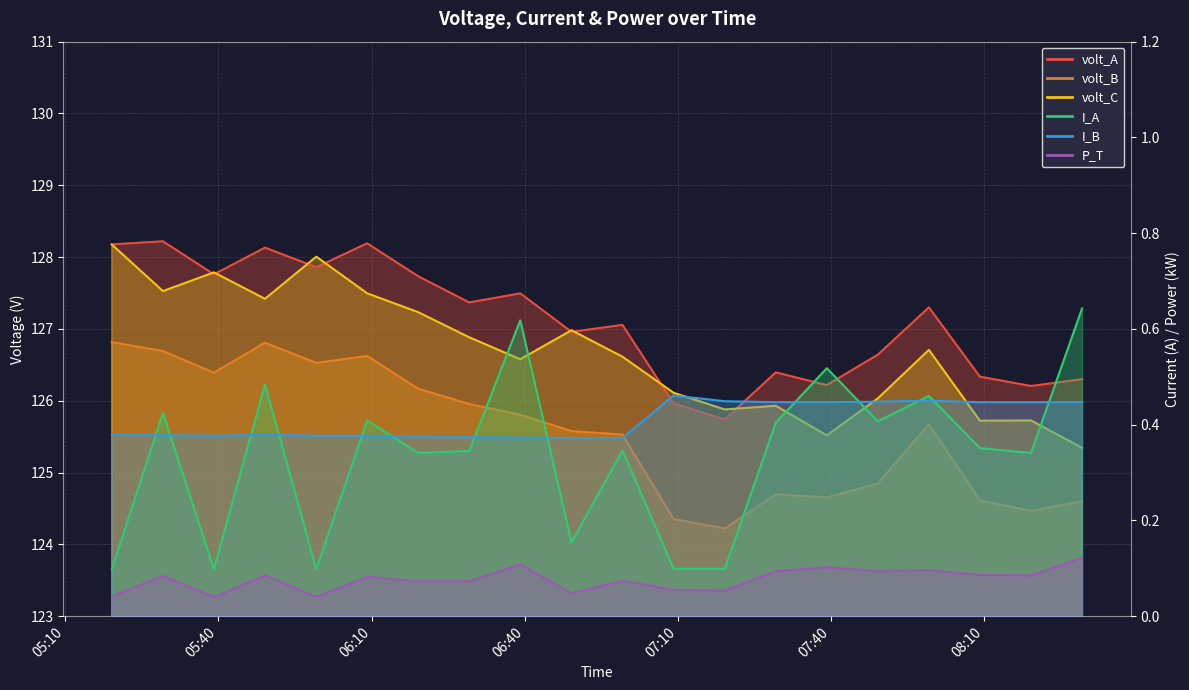

What is the maximum value for I_B?

0.5